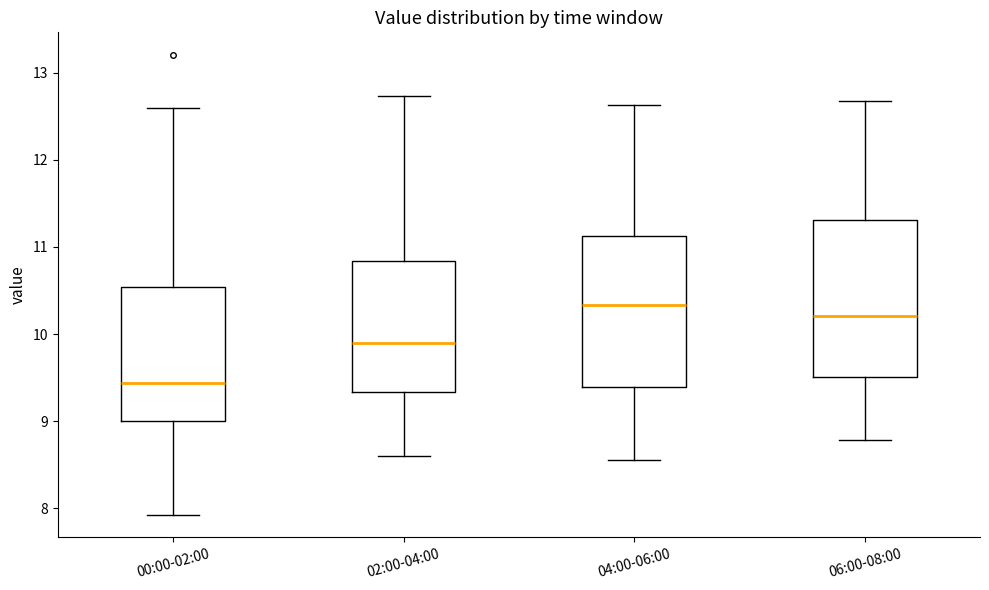

Where does the lower whisker of the box for 04:00-06:00 end on the y-axis? The values are not printed on the chart, so give them approximately, as read against the axis.

8.6